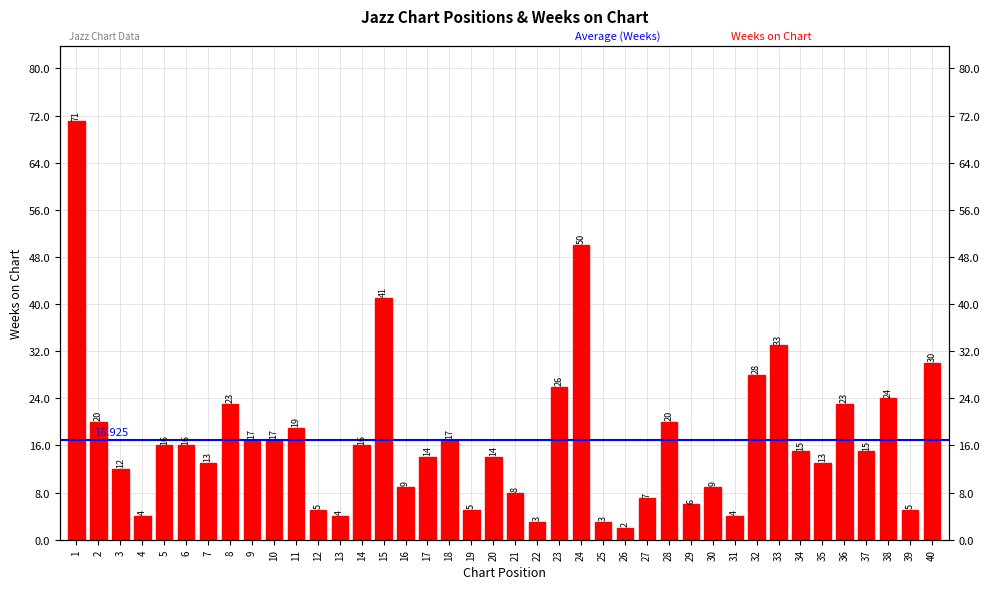

Reading right to left, what are all the values shown in this chart?

40=30	39=5	38=24	37=15	36=23	35=13	34=15	33=33	32=28	31=4	30=9	29=6	28=20	27=7	26=2	25=3	24=50	23=26	22=3	21=8	20=14	19=5	18=17	17=14	16=9	15=41	14=16	13=4	12=5	11=19	10=17	9=17	8=23	7=13	6=16	5=16	4=4	3=12	2=20	1=71